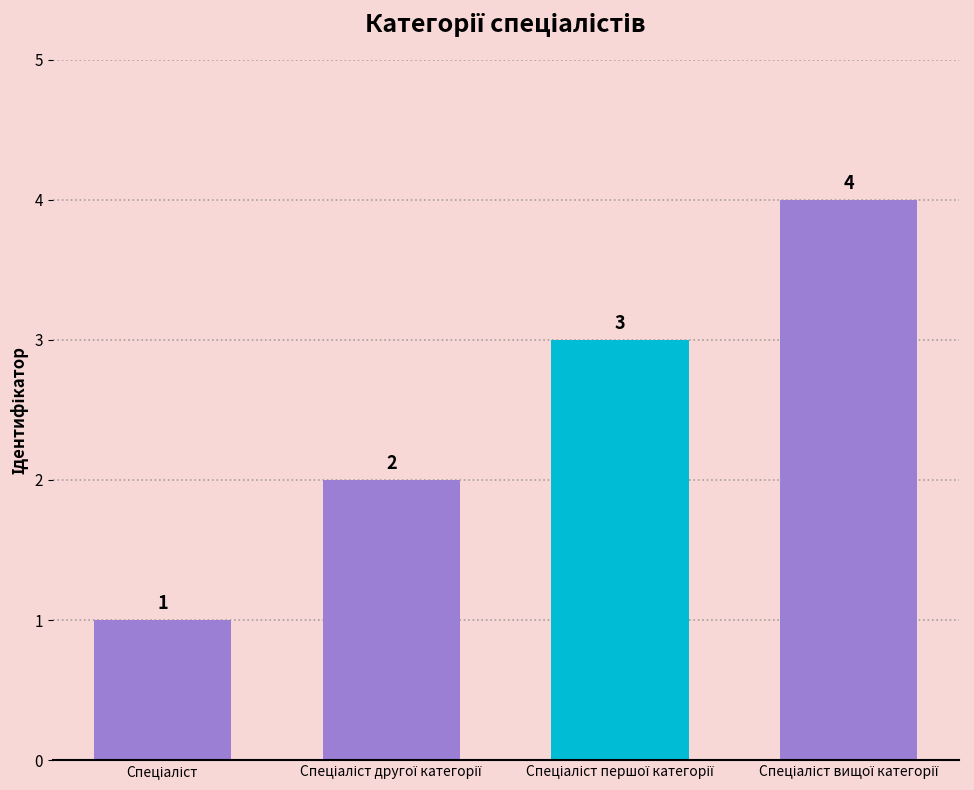

What is the maximum value shown in the chart?

4